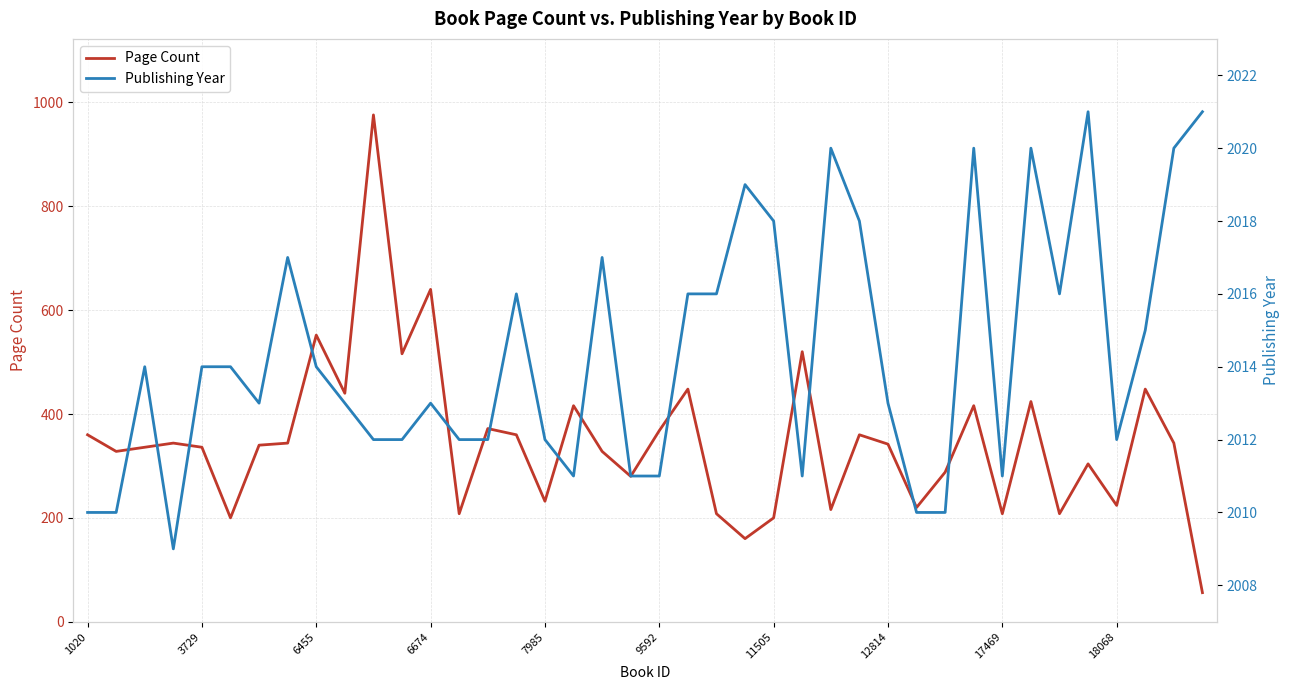

True or false: Page Count and Publishing Year cross at least once.

False